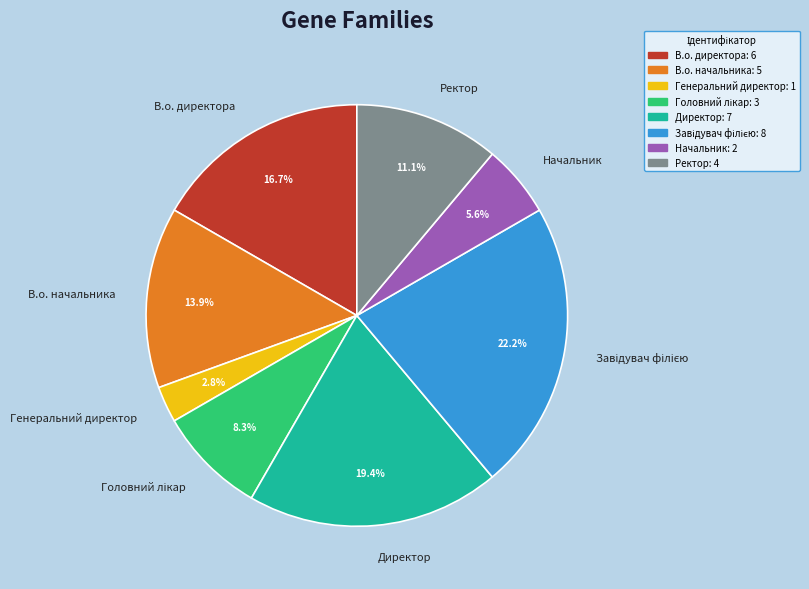

What is the smallest slice in the pie chart?

Генеральний директор